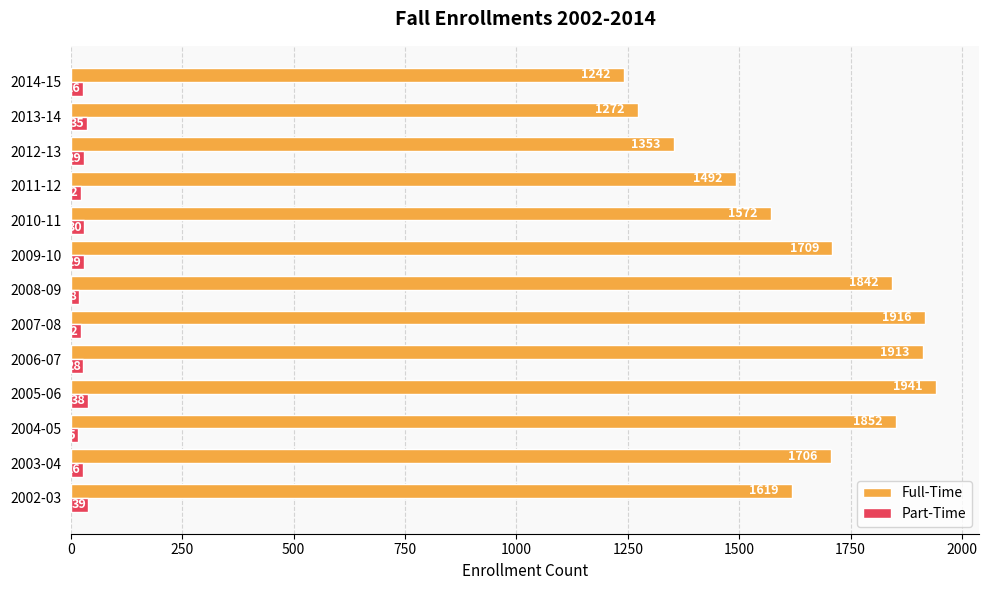

Count the number of categories in the chart.

13